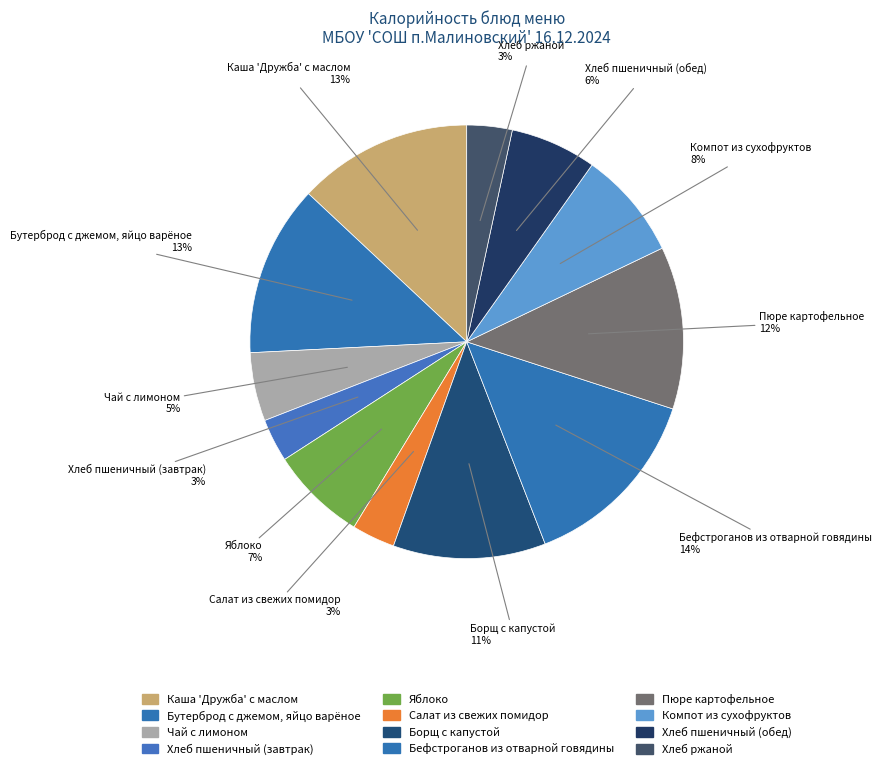

Rank the categories by value from lowest to highest.

Хлеб пшеничный (завтрак), Салат из свежих помидор, Хлеб ржаной, Чай с лимоном, Хлеб пшеничный (обед), Яблоко, Компот из сухофруктов, Борщ с капустой, Пюре картофельное, Бутерброд с джемом, яйцо варёное, Каша 'Дружба' с маслом, Бефстроганов из отварной говядины